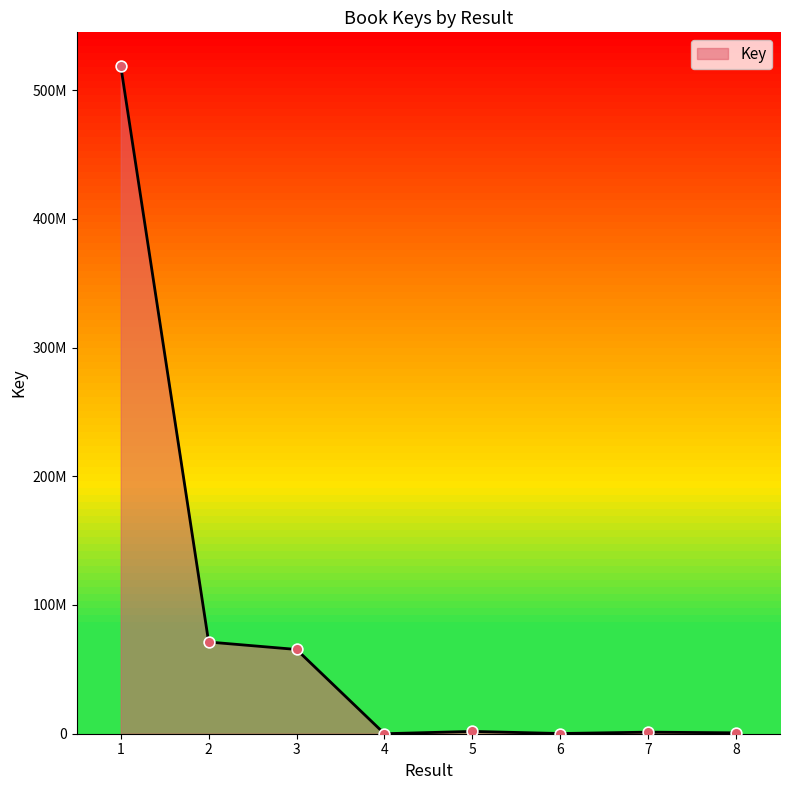

Between 3 and 4, which is larger?

3